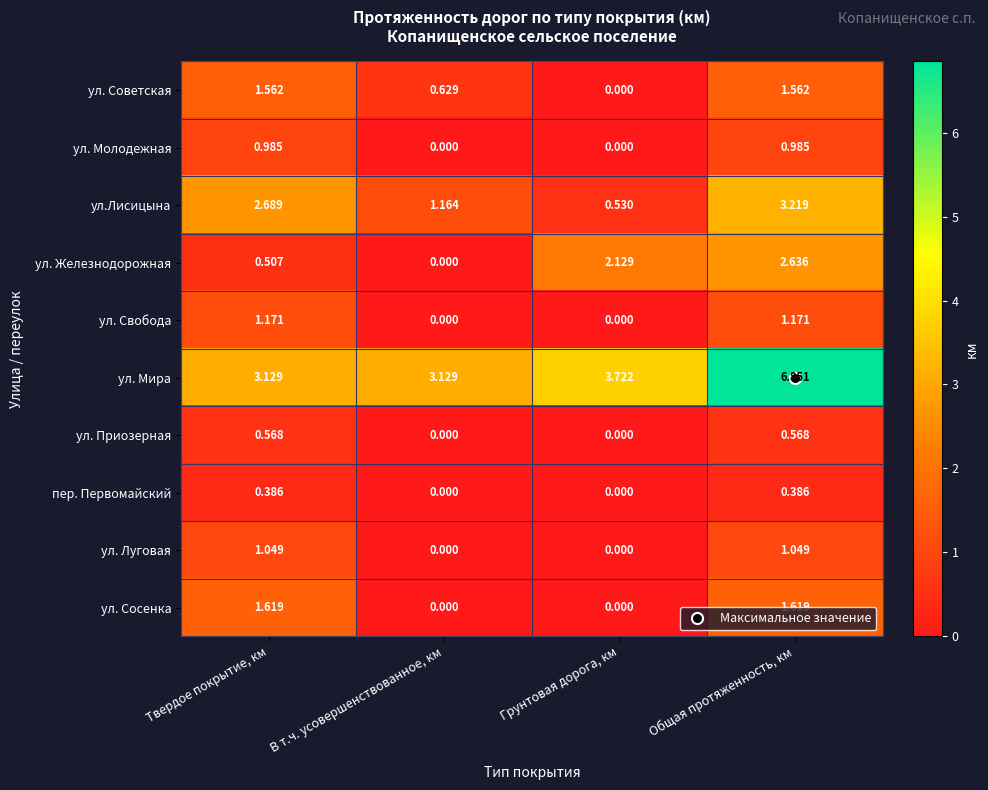

List the series in order of their peak value, highest first.

ул. Мира, ул.Лисицына, ул. Железнодорожная, ул. Сосенка, ул. Советская, ул. Свобода, ул. Луговая, ул. Молодежная, ул. Приозерная, пер. Первомайский